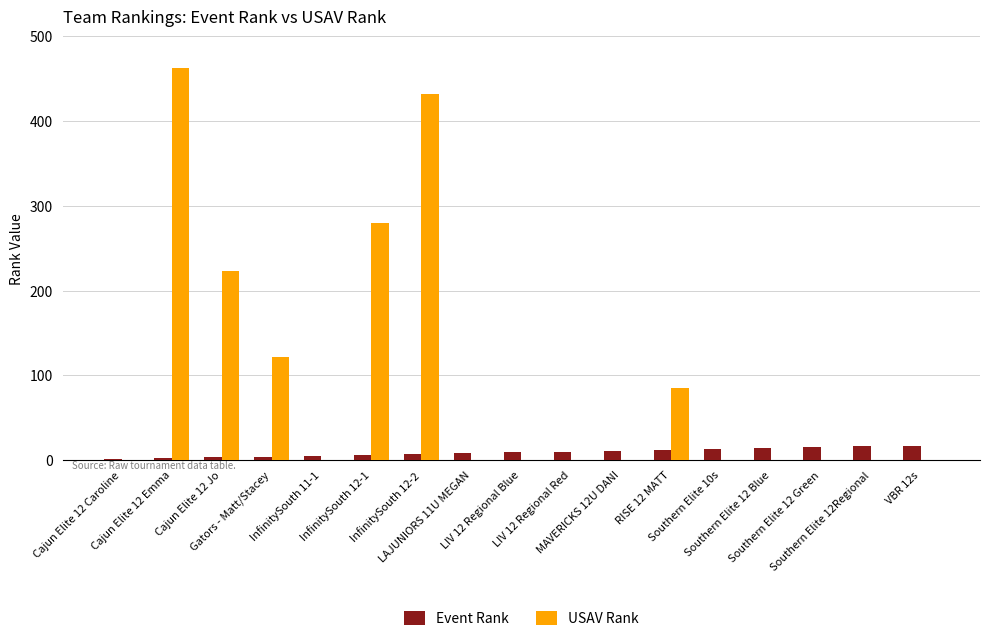

What is the total value across all series at InfinitySouth 12-1?

286